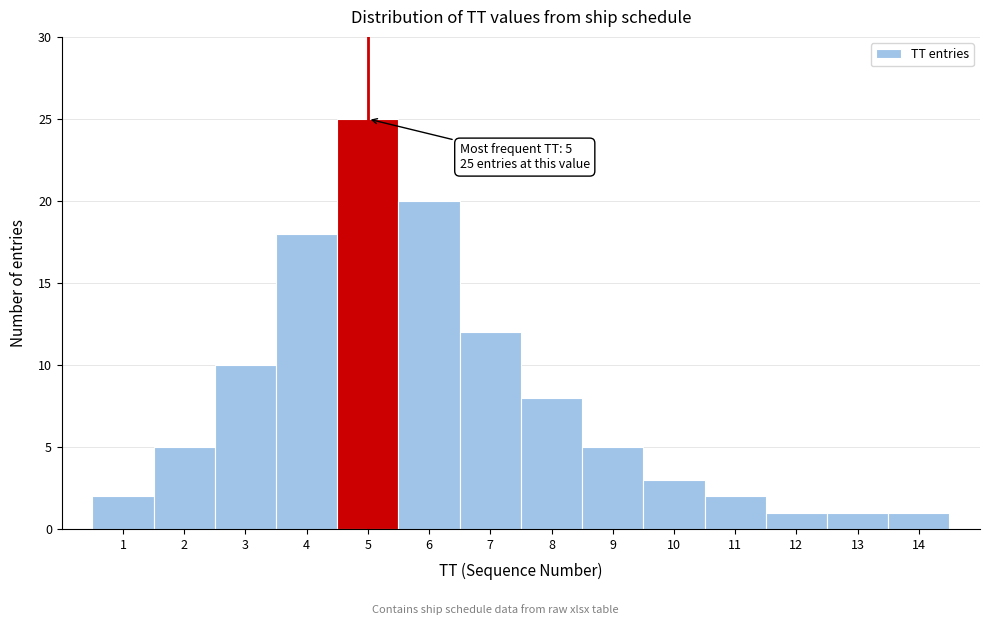

Over which range of the x-axis is the bar tallest?

4.5 to 5.5